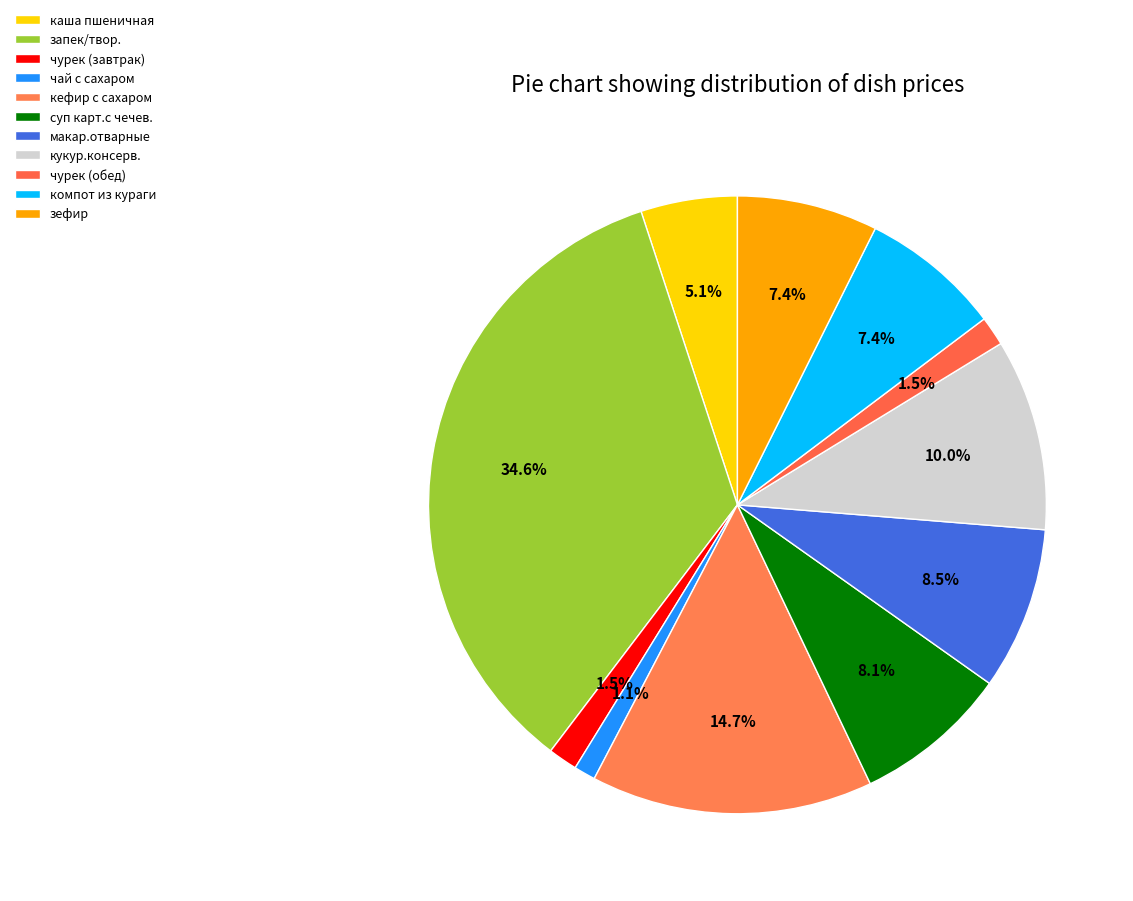

Which slice is the largest?

запек/твор.